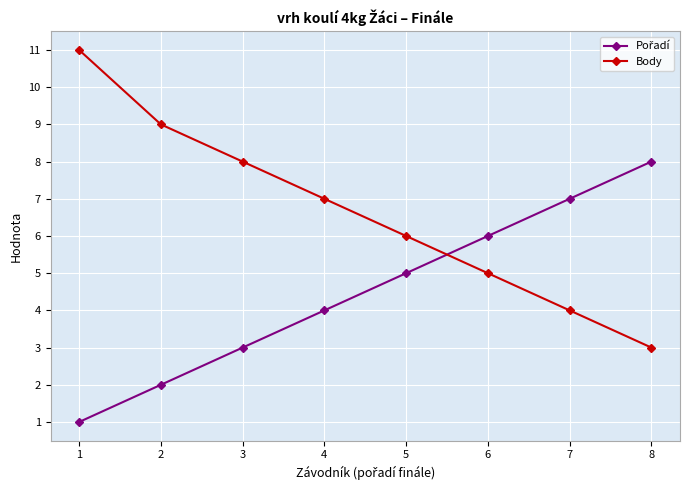

How many lines are shown in the chart?

2